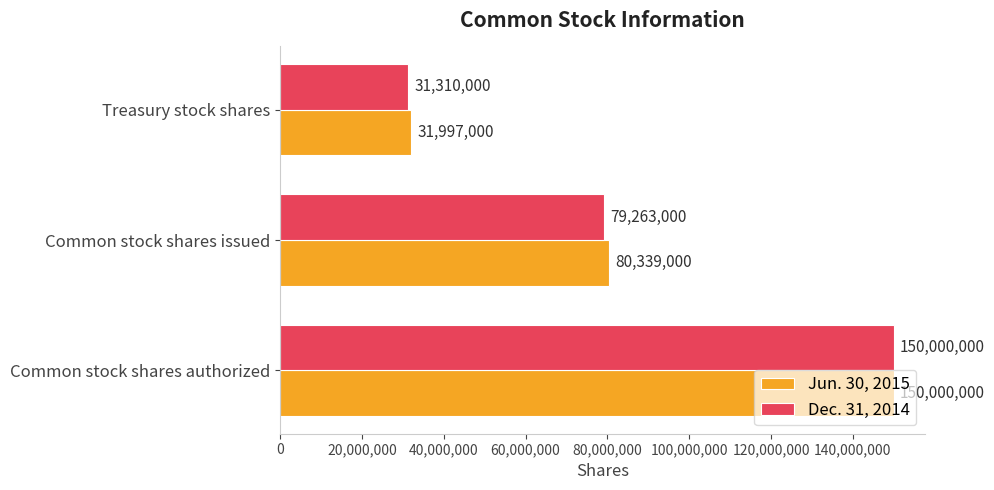

What is the highest value of the Jun. 30, 2015 series?

150000000